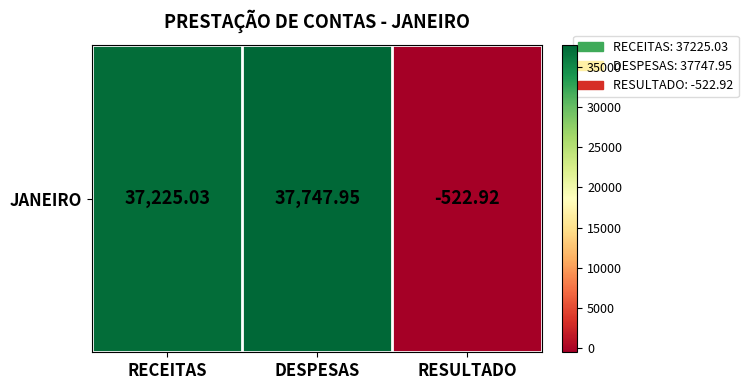

How many values exceed 37225?

2